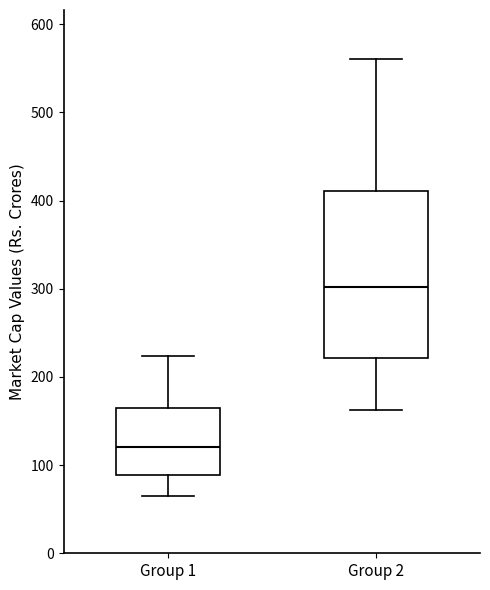

Reading left to right, transcribe this box plot: for each box, give where its median line is, the range the box spans, and where its two whiskers end, as read against the y-axis. The values are not printed on the chart, so give them approximately, as read against the axis.

Group 1: median 120, box 90 to 160, whiskers 60 to 220
Group 2: median 300, box 220 to 410, whiskers 160 to 560